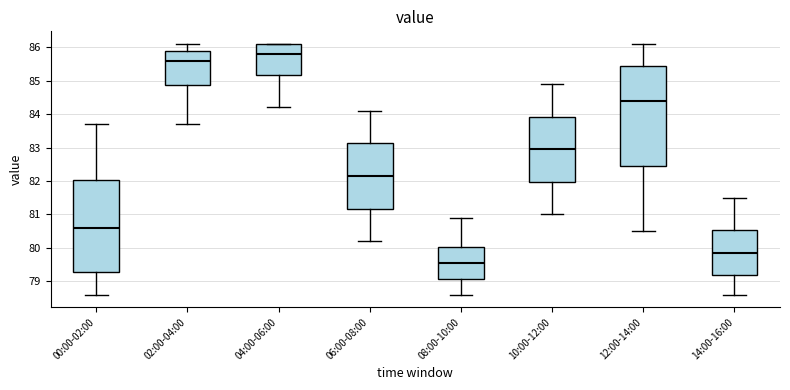

Reading left to right, transcribe this box plot: for each box, give where its median line is, the range the box spans, and where its two whiskers end, as read against the y-axis. The values are not printed on the chart, so give them approximately, as read against the axis.

00:00-02:00: median 80.6, box 79.3 to 82.0, whiskers 78.6 to 83.7
02:00-04:00: median 85.6, box 84.9 to 85.9, whiskers 83.7 to 86.1
04:00-06:00: median 85.8, box 85.2 to 86.1, whiskers 84.2 to 86.1
06:00-08:00: median 82.2, box 81.2 to 83.1, whiskers 80.2 to 84.1
08:00-10:00: median 79.6, box 79.1 to 80.0, whiskers 78.6 to 80.9
10:00-12:00: median 83.0, box 82.0 to 83.9, whiskers 81.0 to 84.9
12:00-14:00: median 84.4, box 82.5 to 85.4, whiskers 80.5 to 86.1
14:00-16:00: median 79.9, box 79.2 to 80.5, whiskers 78.6 to 81.5